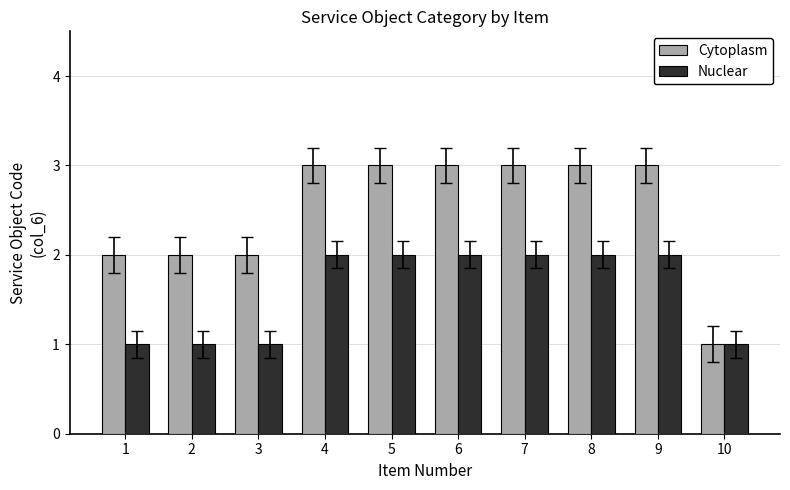

How many categories are shown in the chart?

10